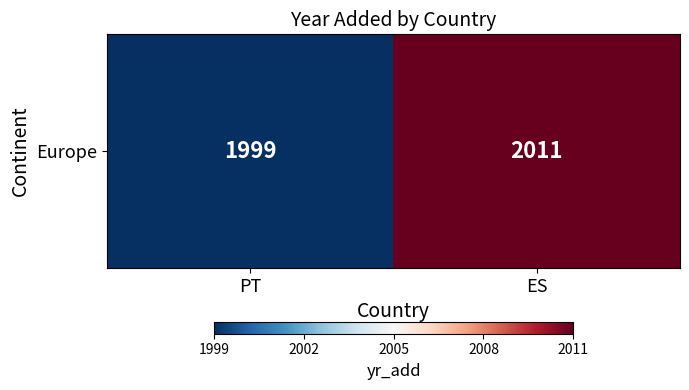

What is the smallest value displayed?

1999